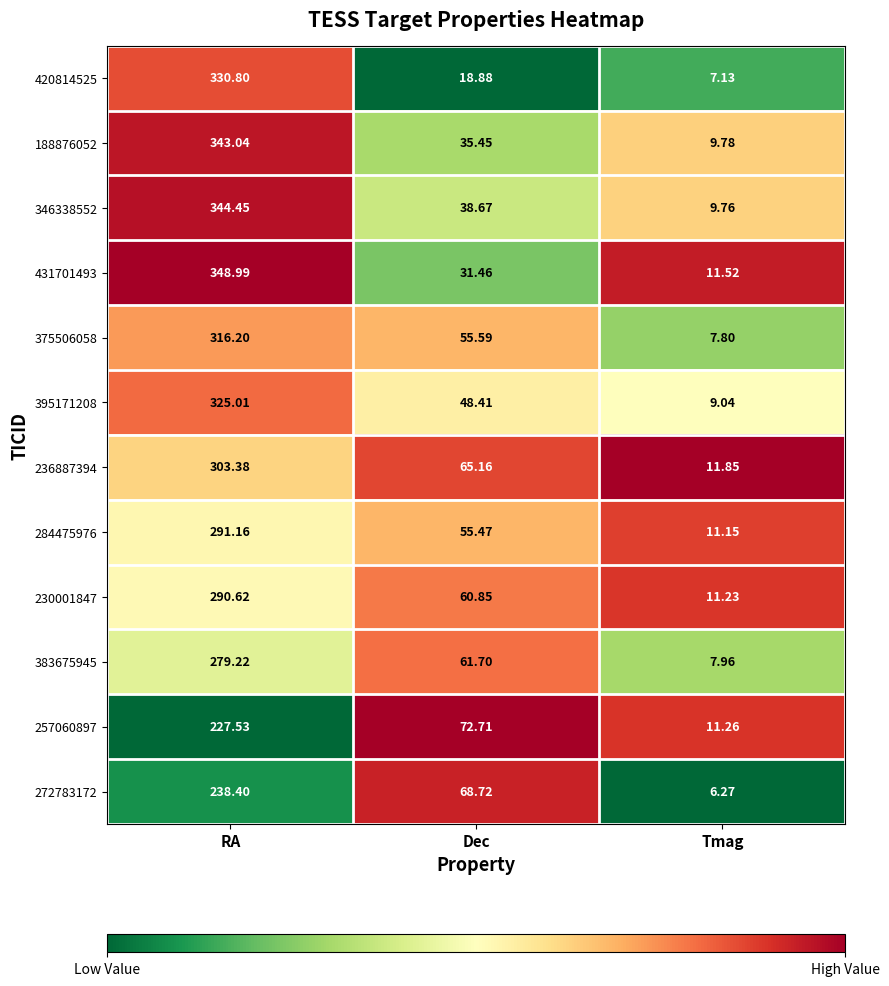

At Dec, list the series in order from largest to smallest.

257060897, 272783172, 236887394, 383675945, 230001847, 375506058, 284475976, 395171208, 346338552, 188876052, 431701493, 420814525